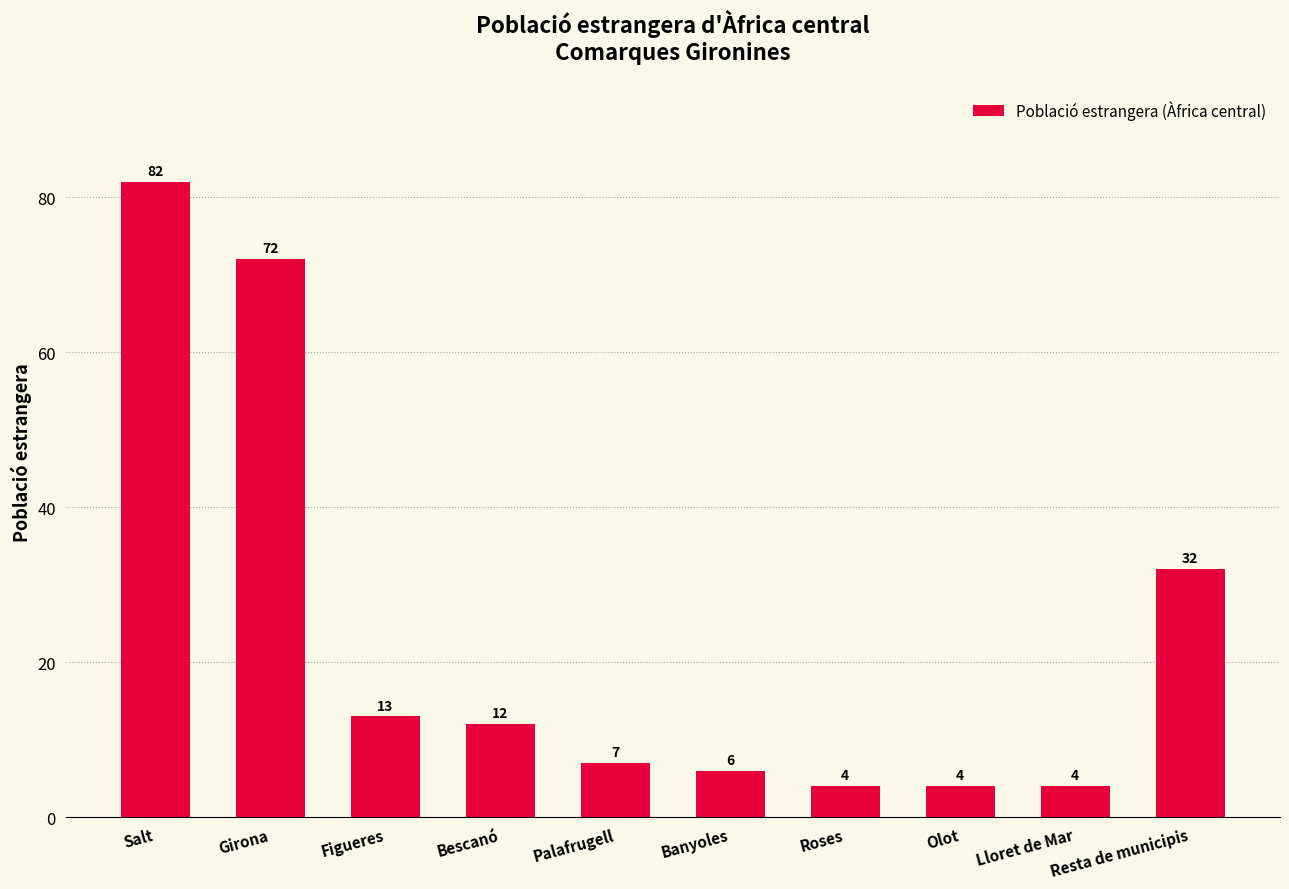

What is the sum of the values at Banyoles and Bescanó?

18